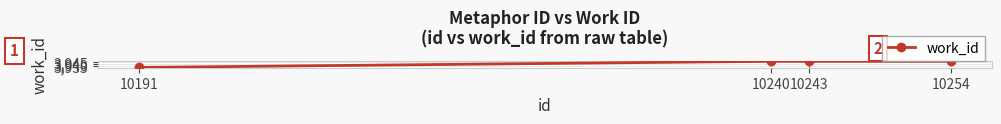

What is the smallest value displayed?

3931